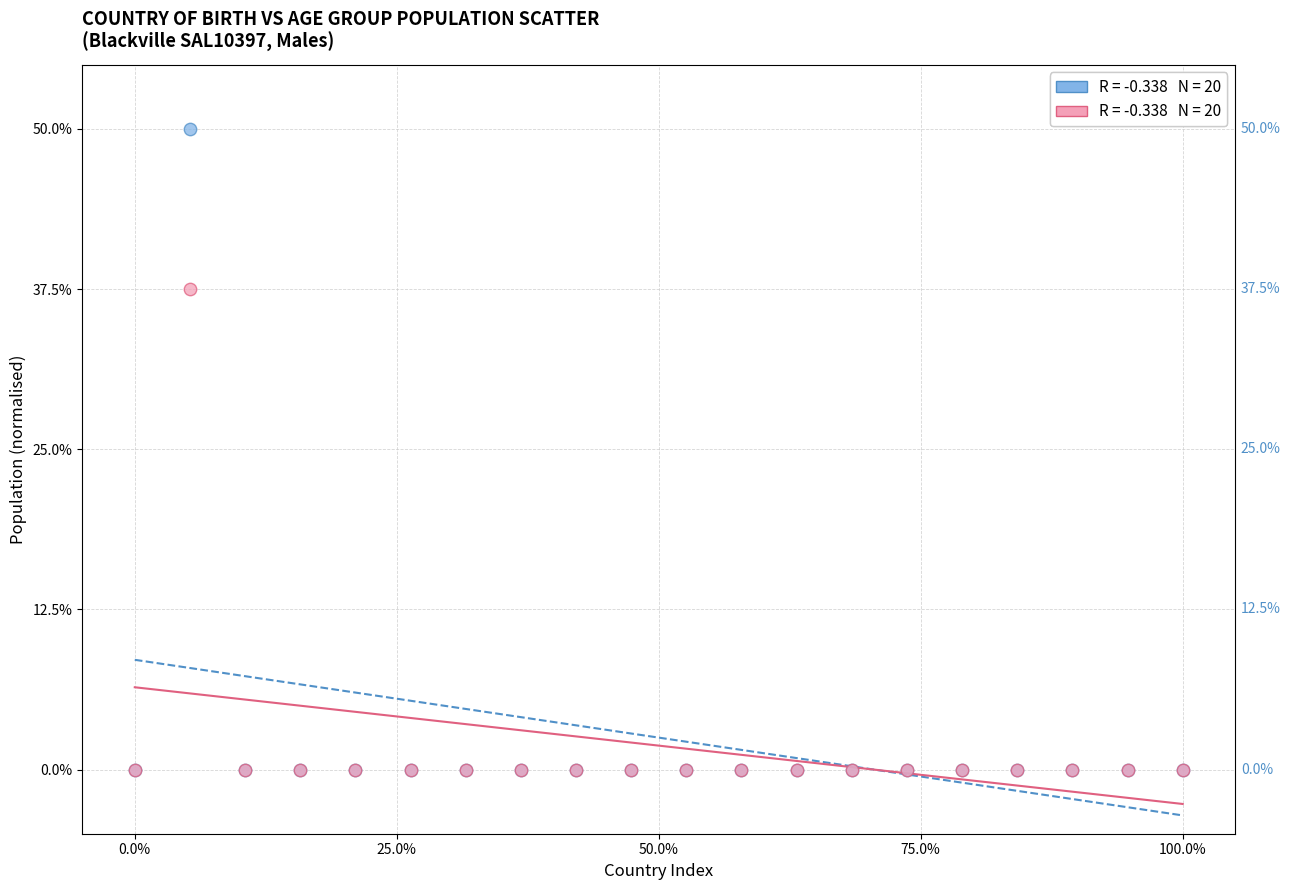

Across all series, what Y value is closest to 25?

37.5